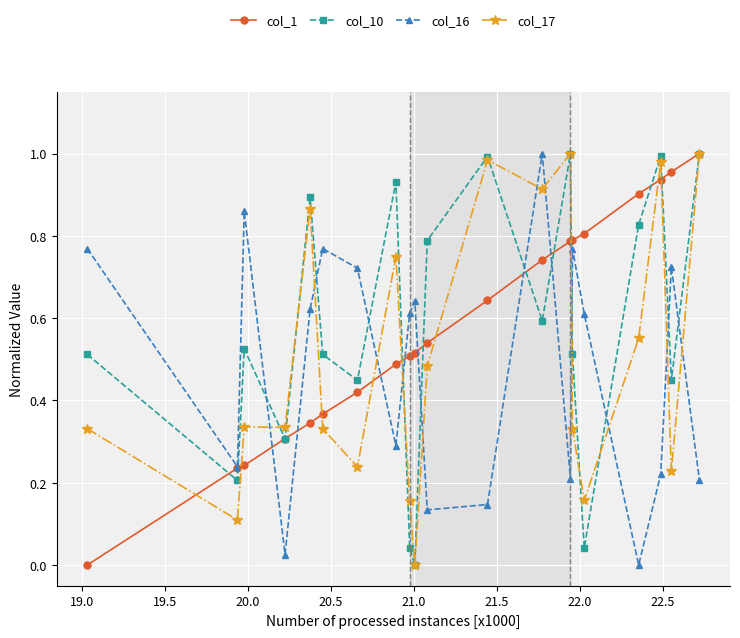

True or false: col_16 has more than 0 points higher than both neighbors.

True